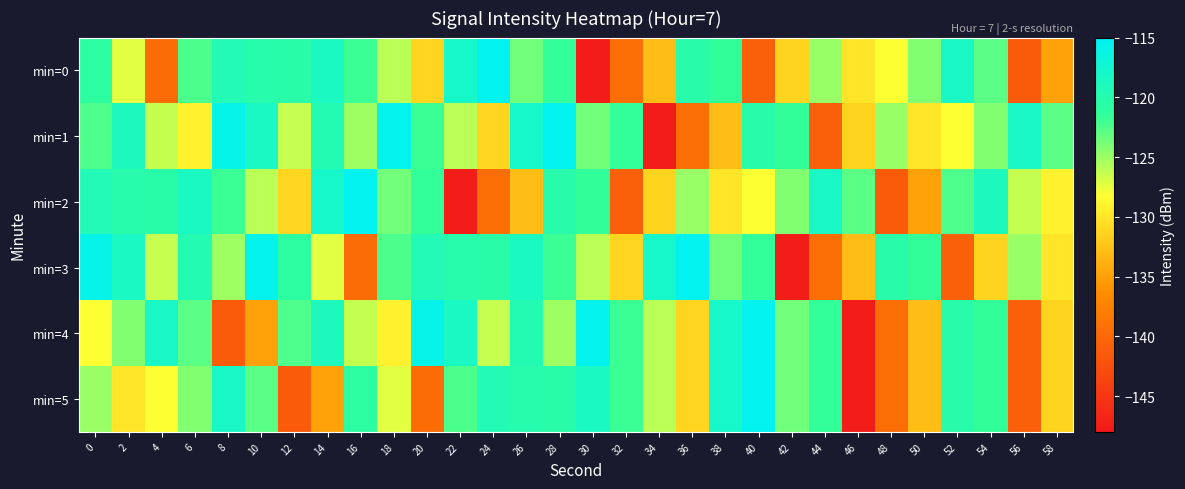

Which category has the lowest value across all series?

30